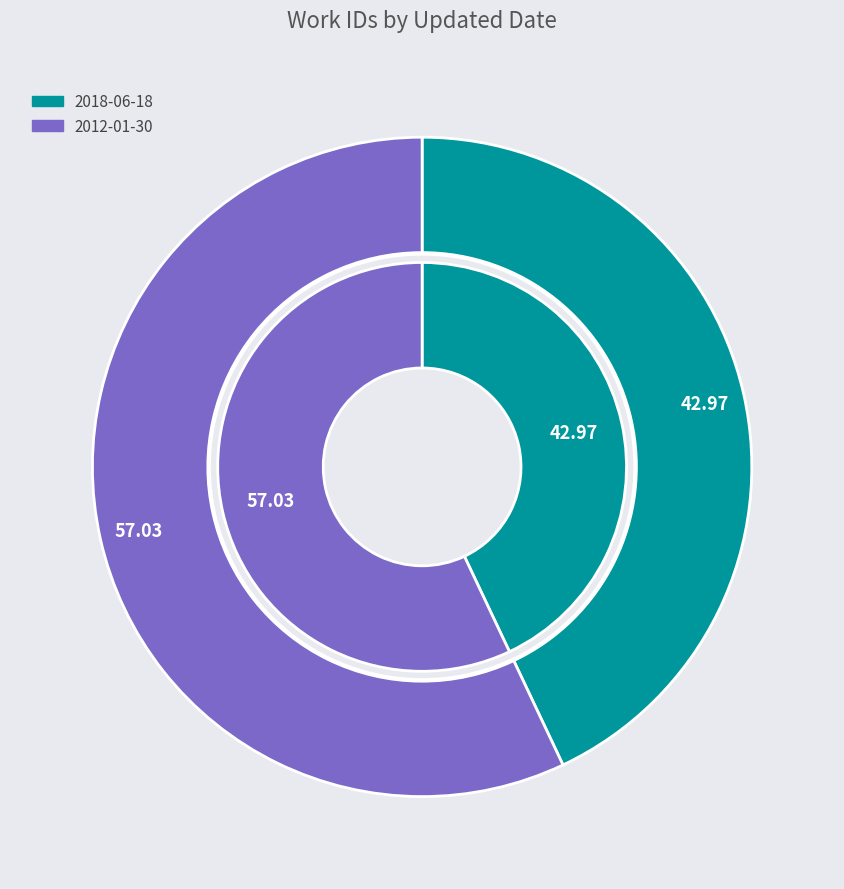

Which category has the biggest portion of the pie?

2012-01-30